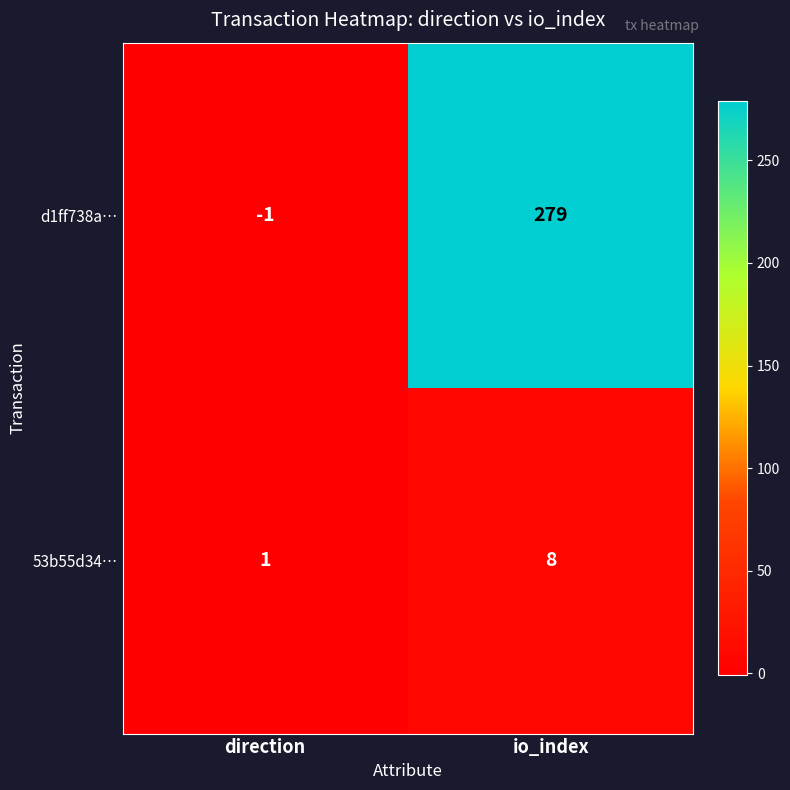

Between direction and io_index, which series saw the biggest shift?

d1ff738a…